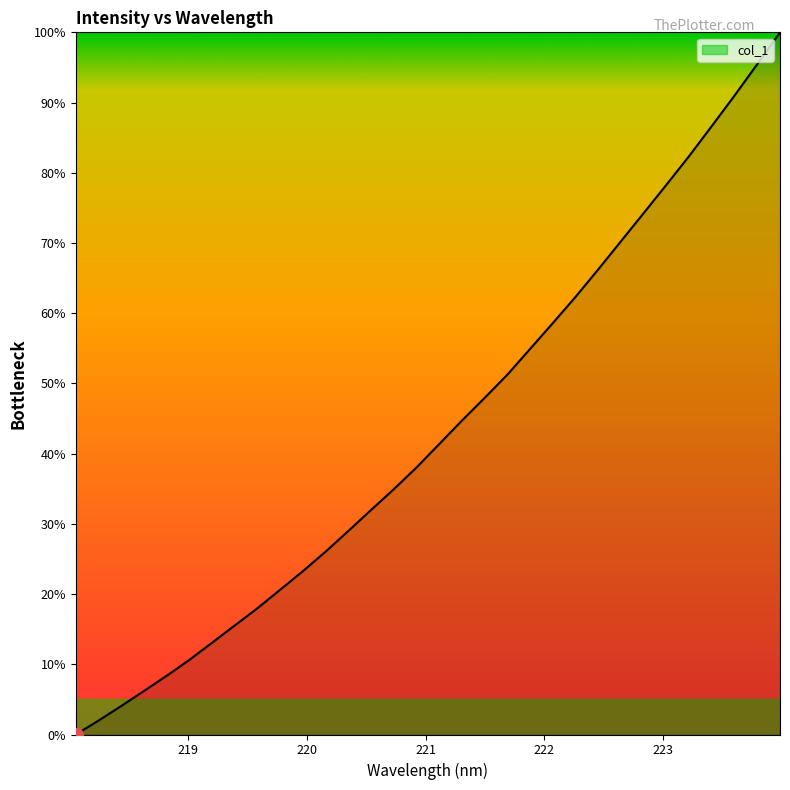

What is the difference between the maximum and minimum values?

100.0